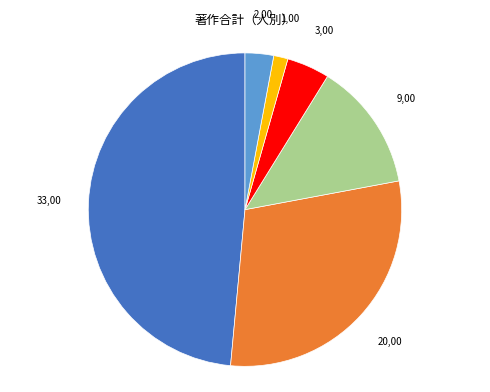

Is there any slice that represents more than half of the pie?

No